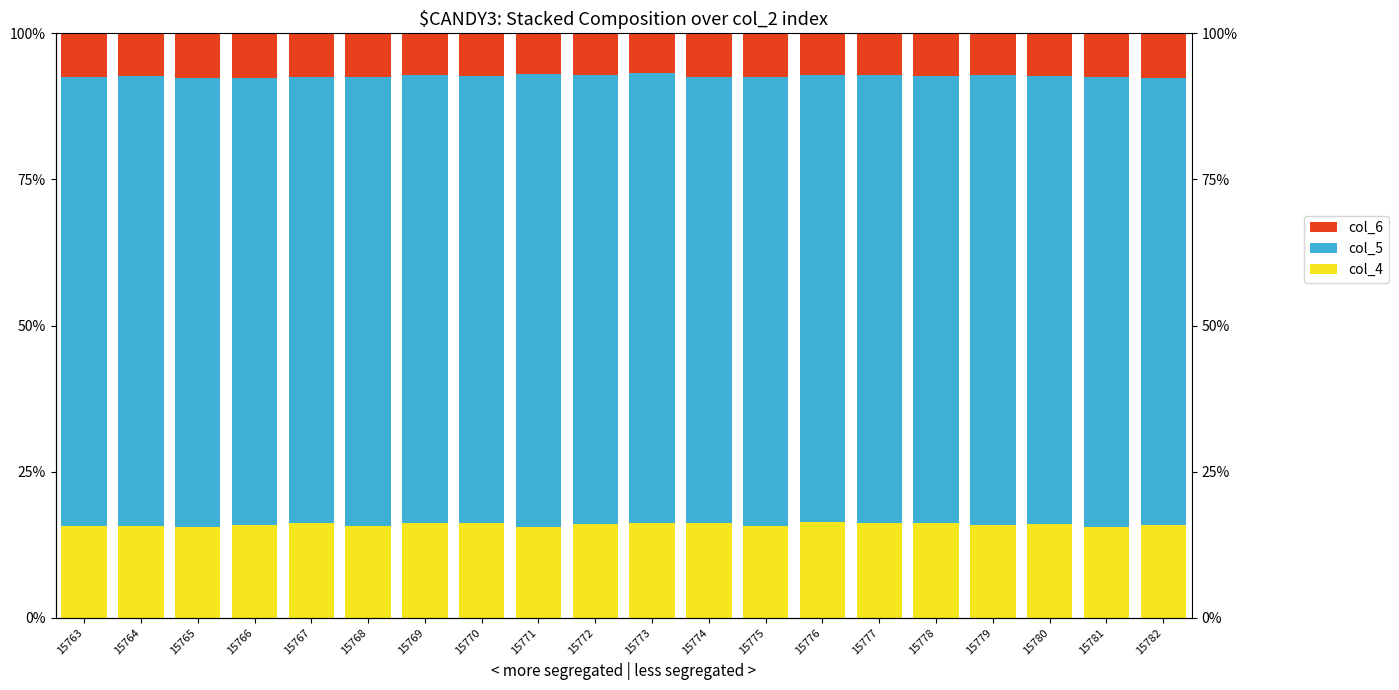

At how many categories does at least one series exceed 65?

20